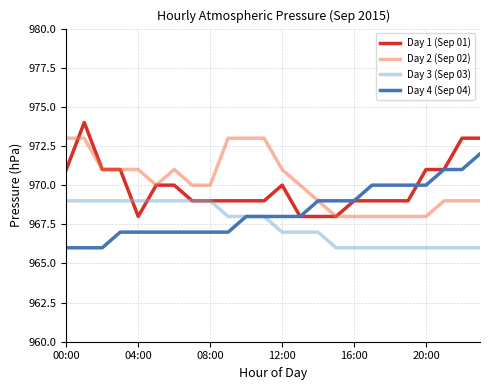

What is the smallest value displayed?

966